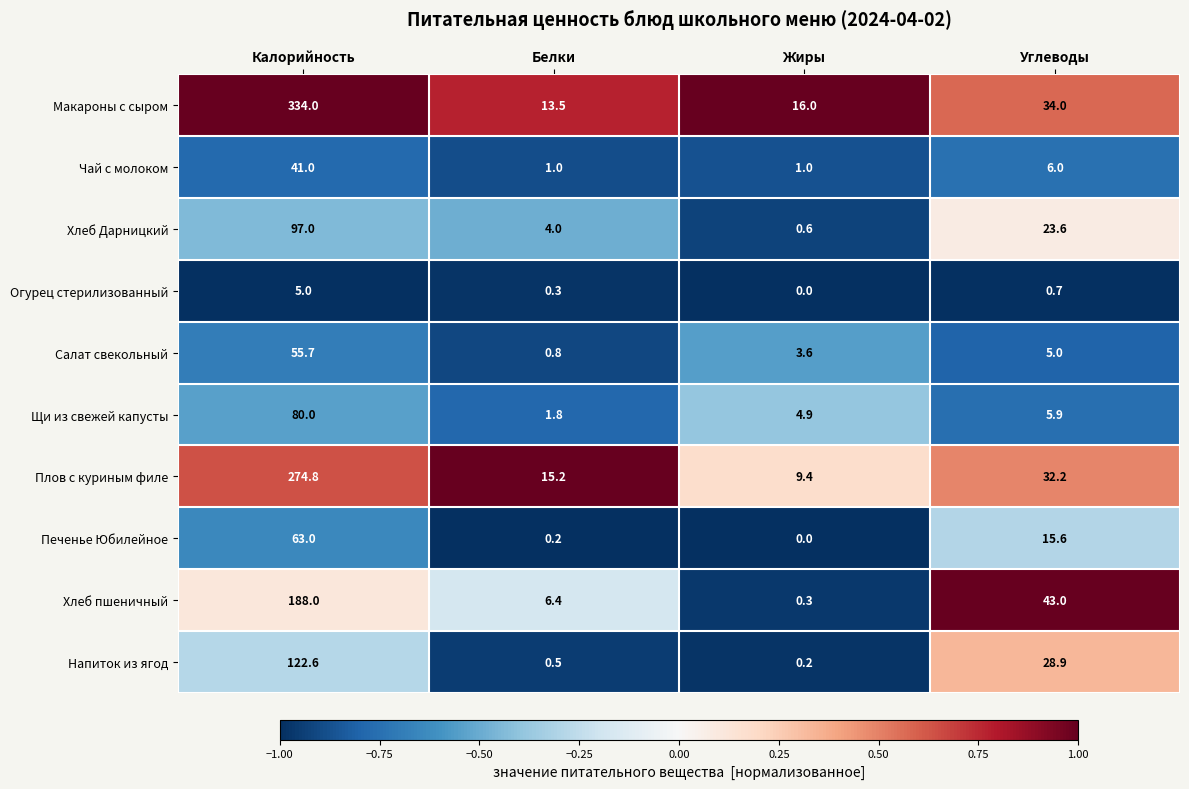

At which category is the sum across all series the highest?

Калорийность